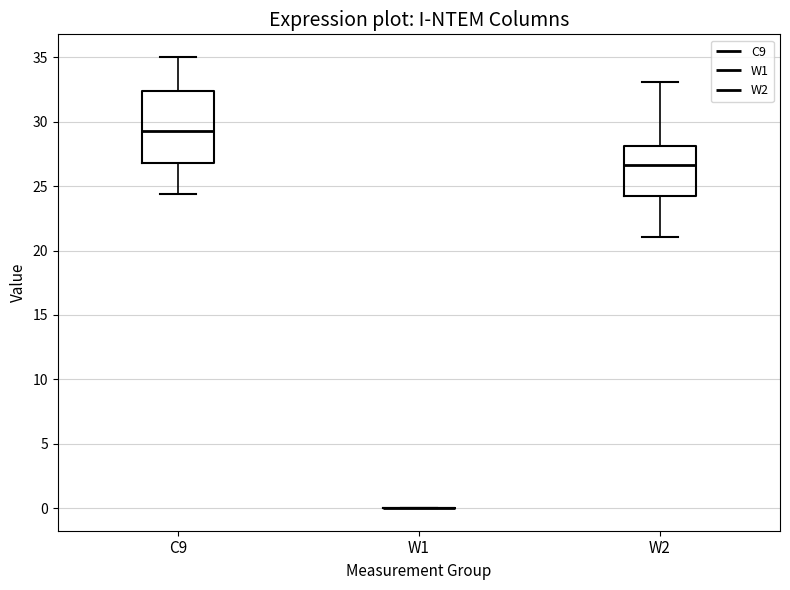

Reading left to right, transcribe this box plot: for each box, give where its median line is, the range the box spans, and where its two whiskers end, as read against the y-axis. The values are not printed on the chart, so give them approximately, as read against the axis.

C9: median 29.5, box 27.0 to 32.5, whiskers 24.5 to 35.0
W1: box collapsed to a line at 0.0, whiskers 0.0 to 0.0
W2: median 26.5, box 24.0 to 28.0, whiskers 21.0 to 33.0